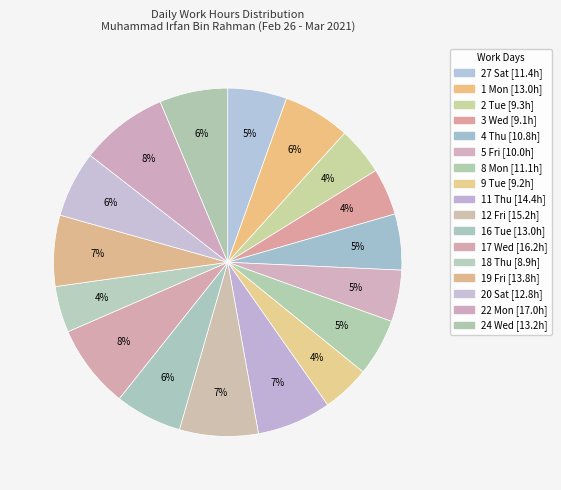

Which category has the smallest portion of the pie?

18 Thu